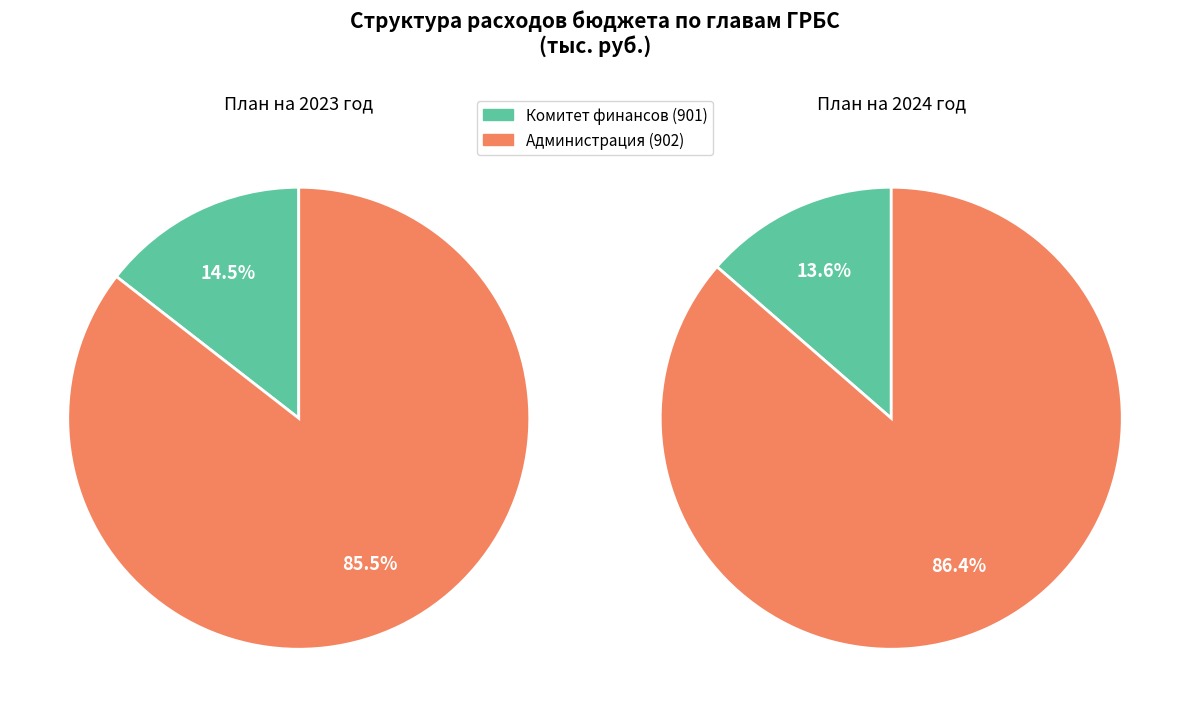

True or false: values_2024 accounts for 96% of the total.

False